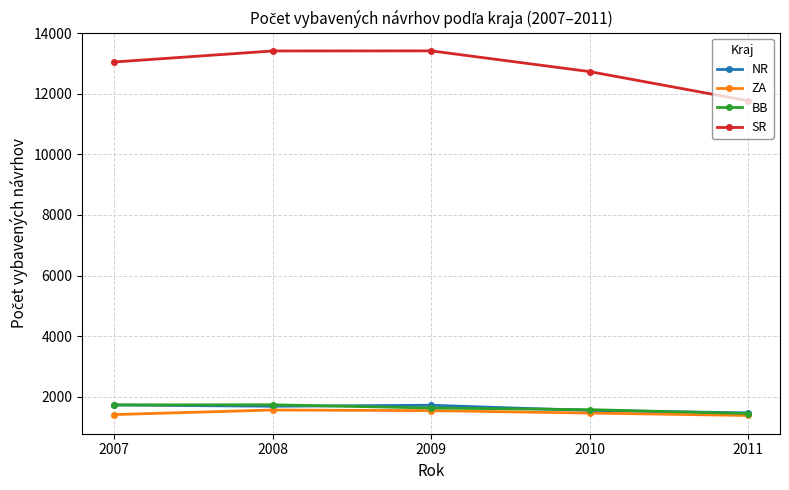

What is the difference between the ZA values at 2010 and 2007?

50